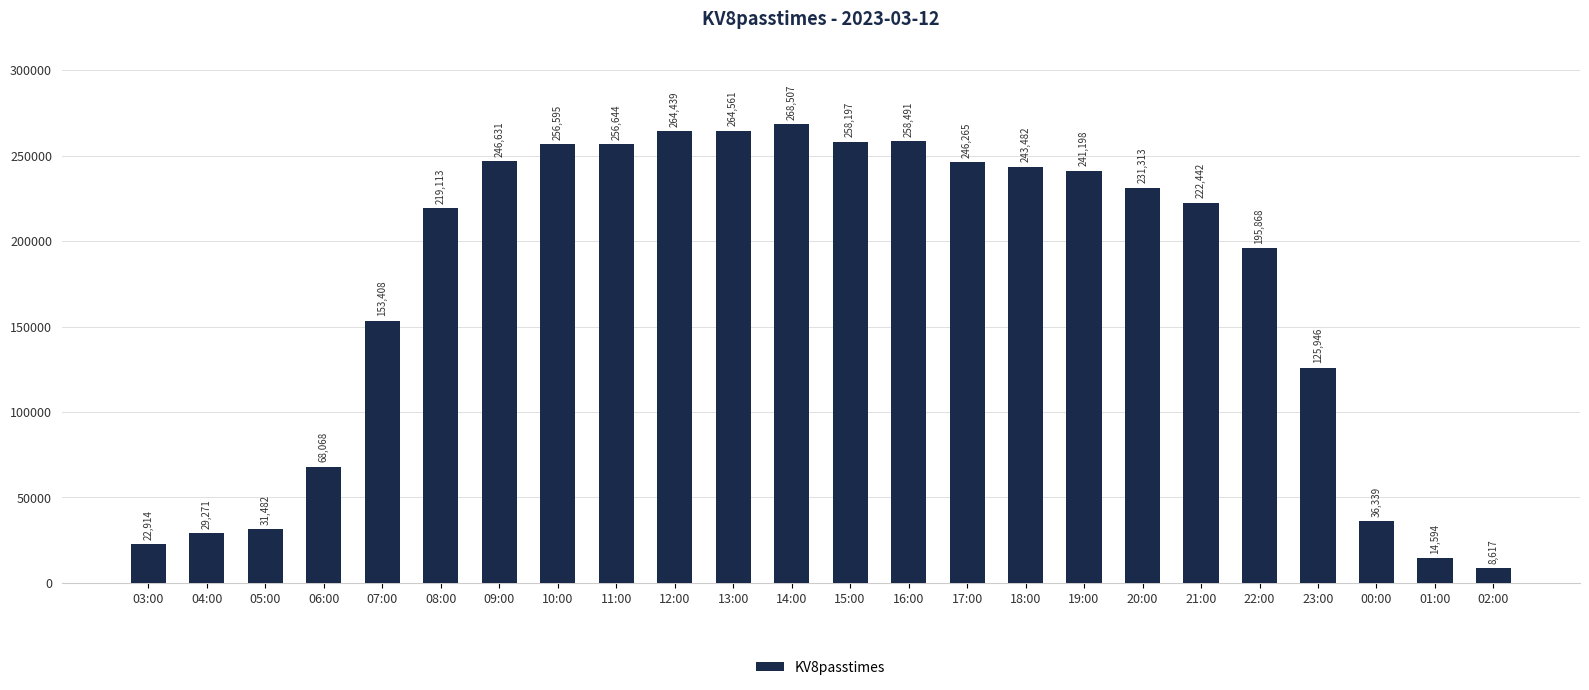

List the labels in order of value, smallest first.

02:00, 01:00, 03:00, 04:00, 05:00, 00:00, 06:00, 23:00, 07:00, 22:00, 08:00, 21:00, 20:00, 19:00, 18:00, 17:00, 09:00, 10:00, 11:00, 15:00, 16:00, 12:00, 13:00, 14:00